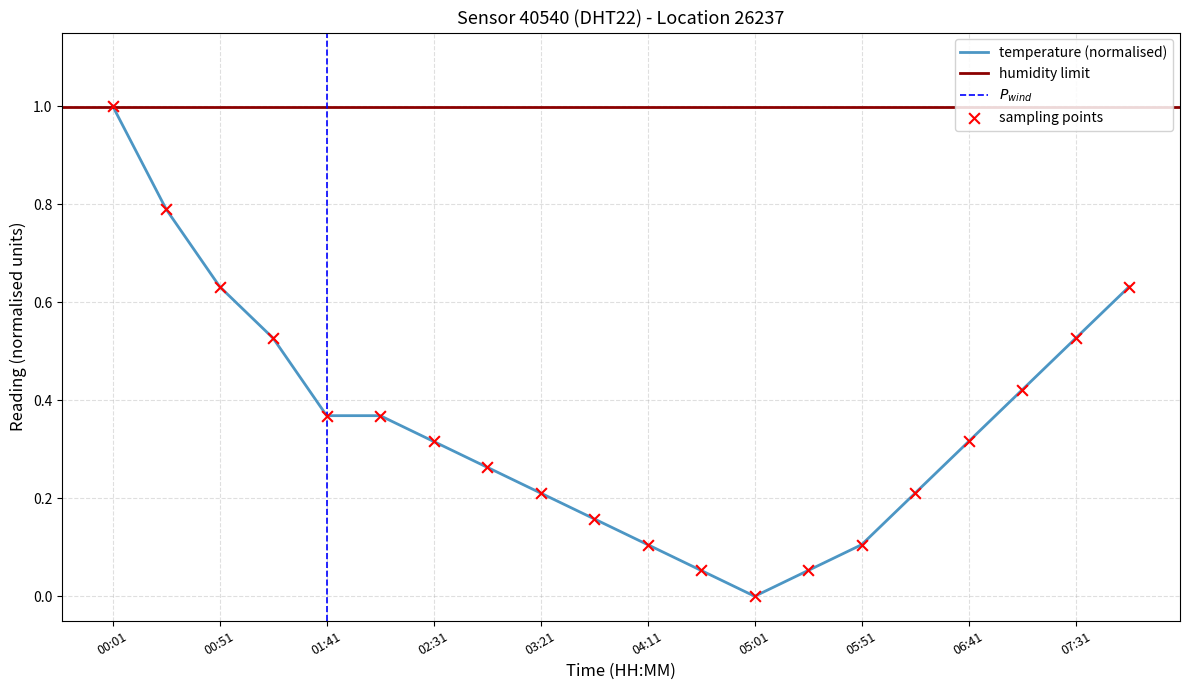

Which has a higher value, 07:56 or 05:26?

07:56